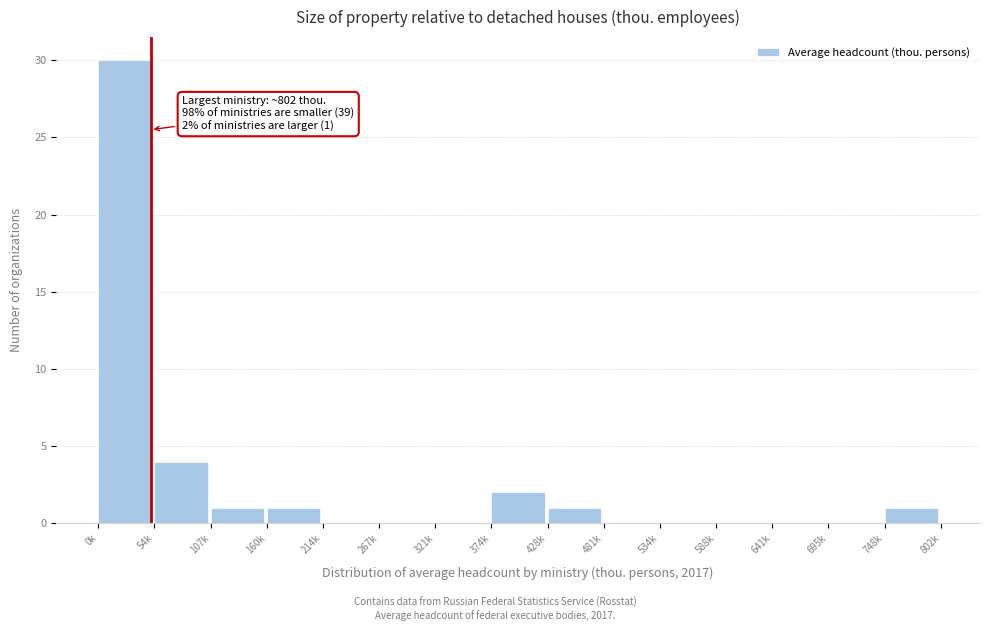

Reading left to right, what are all the values shown in this chart?

0k=30	54k=4	107k=1	160k=1	214k=0	267k=0	321k=0	374k=2	428k=1	481k=0	534k=0	588k=0	641k=0	695k=0	748k=1